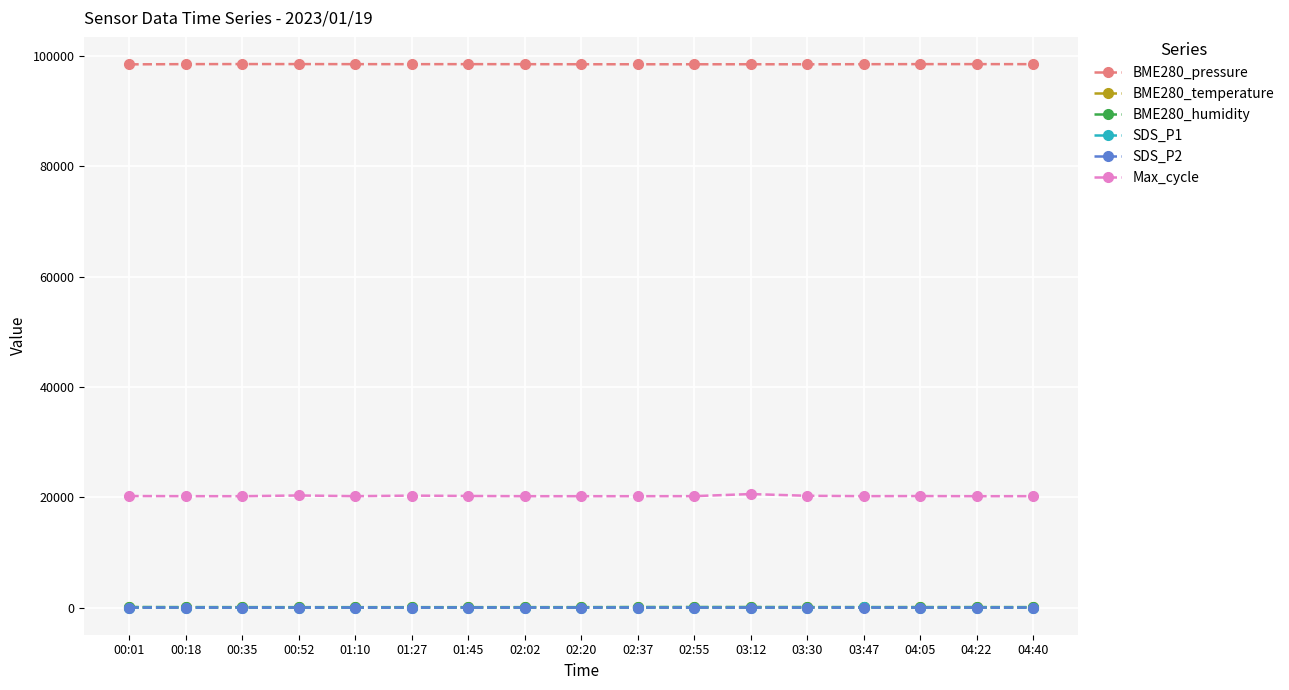

The value of BME280_pressure at 02:37 is 98533.7. True or false?

True